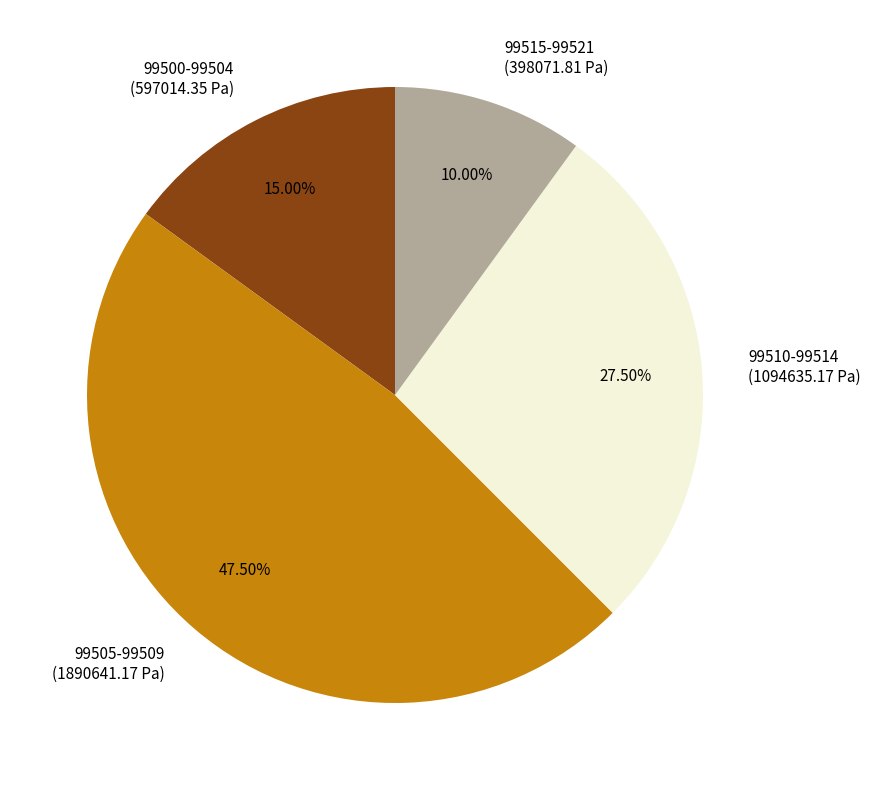

Which slice is the smallest?

99515-99521 (398071.81 Pa)